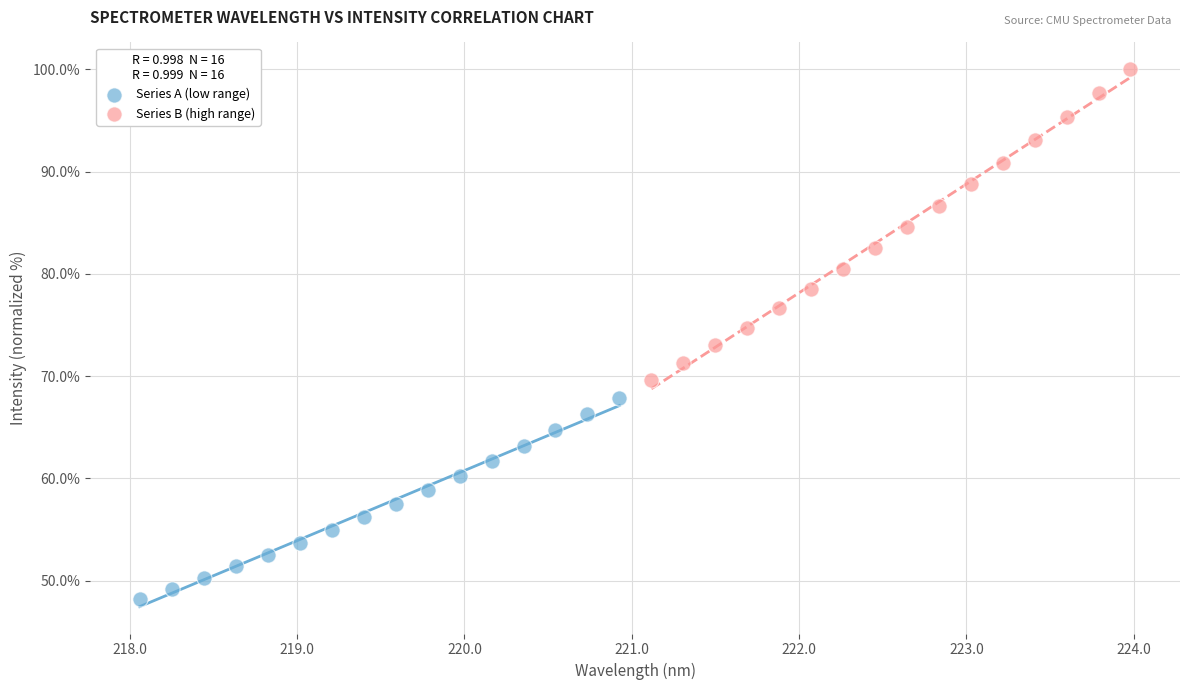

Which series has the largest Y range (max minus min)?

Series B (high range)